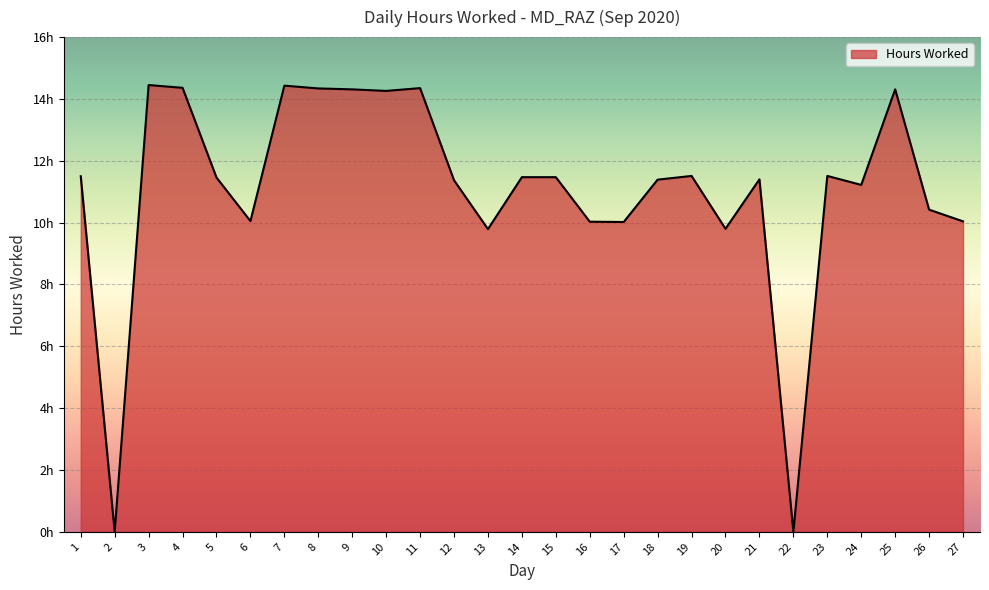

Between 18 and 15, which is larger?

15